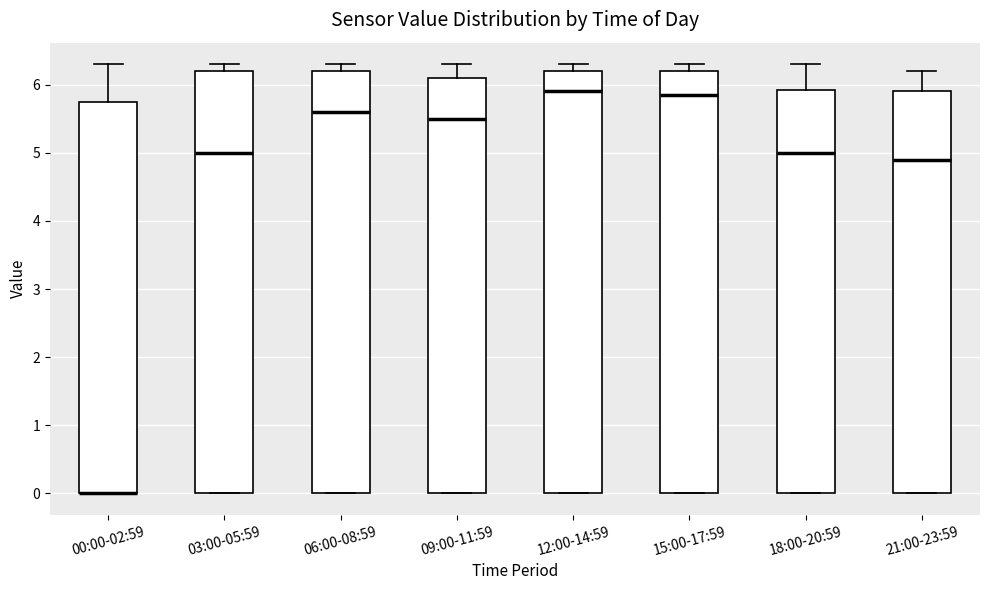

Reading left to right, transcribe this box plot: for each box, give where its median line is, the range the box spans, and where its two whiskers end, as read against the y-axis. The values are not printed on the chart, so give them approximately, as read against the axis.

00:00-02:59: median 0.0 (drawn on the box's lower edge), box 0.0 to 5.8, whiskers 0.0 to 6.3
03:00-05:59: median 5.0, box 0.0 to 6.2, whiskers 0.0 to 6.3
06:00-08:59: median 5.6, box 0.0 to 6.2, whiskers 0.0 to 6.3
09:00-11:59: median 5.5, box 0.0 to 6.1, whiskers 0.0 to 6.3
12:00-14:59: median 5.9, box 0.0 to 6.2, whiskers 0.0 to 6.3
15:00-17:59: median 5.9, box 0.0 to 6.2, whiskers 0.0 to 6.3
18:00-20:59: median 5.0, box 0.0 to 5.9, whiskers 0.0 to 6.3
21:00-23:59: median 4.9, box 0.0 to 5.9, whiskers 0.0 to 6.2